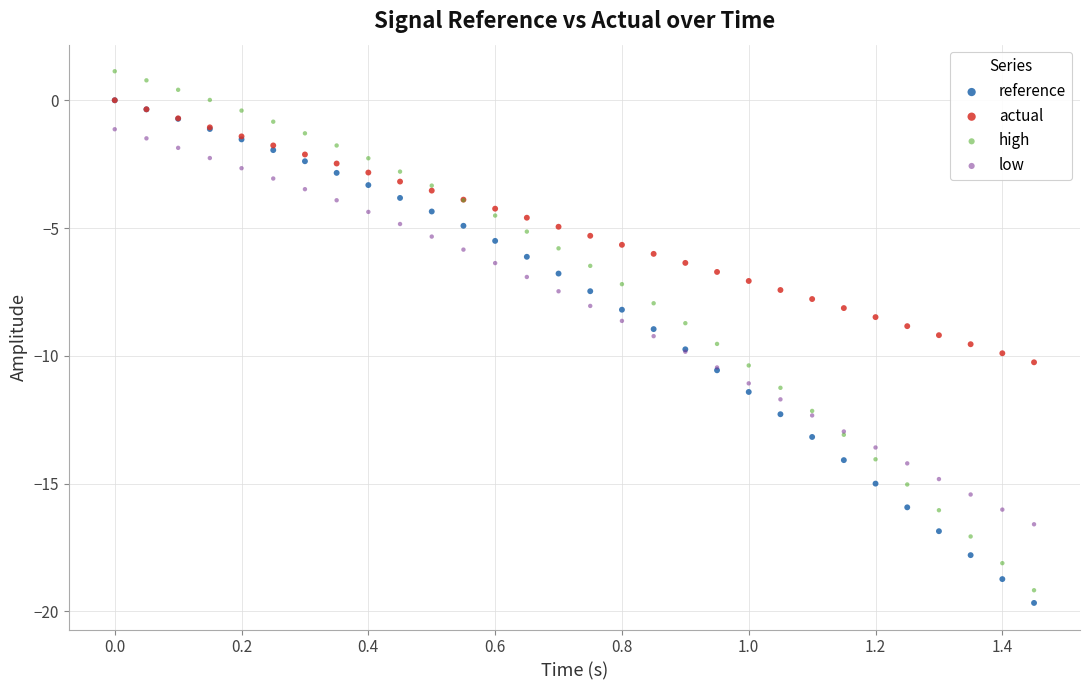

Which series contains the highest Y value?

high